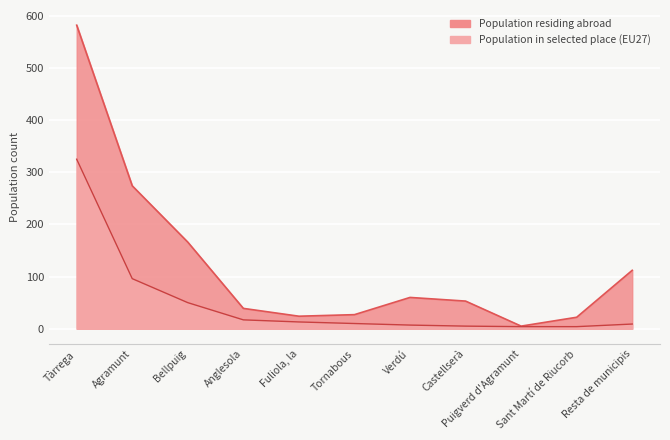

Between Tornabous and Anglesola, which is larger?

Anglesola